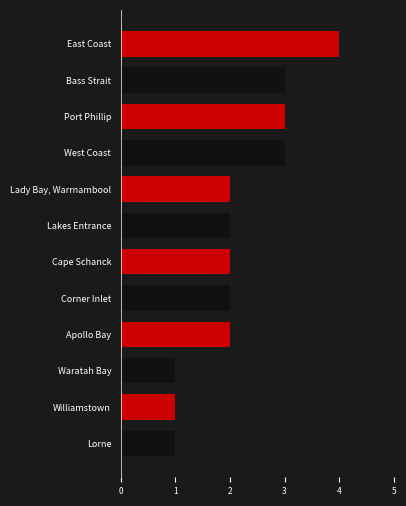

True or false: Count has a value of 1.0 at Williamstown.

True